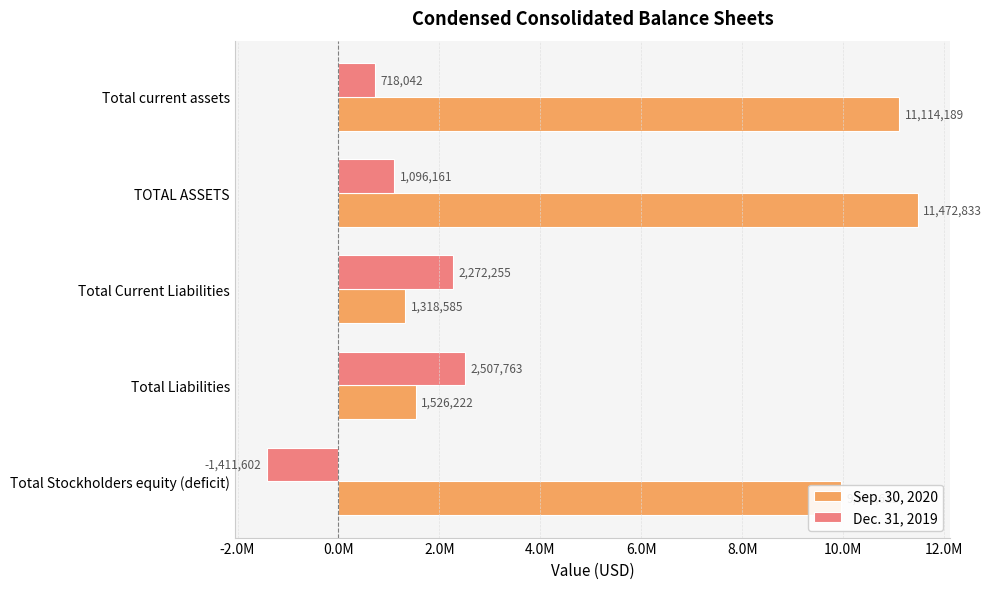

What are all the series names shown in the legend?

Sep. 30, 2020, Dec. 31, 2019